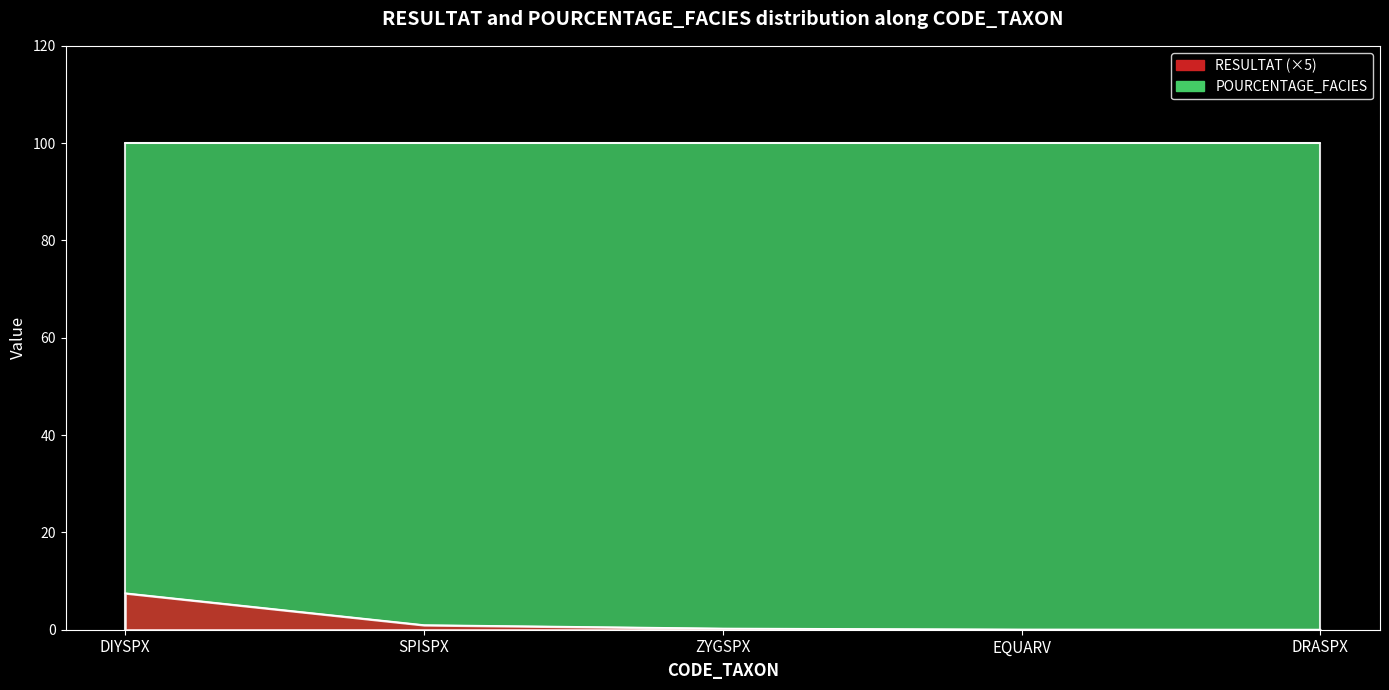

The value at DIYSPX is 7.5. True or false?

True